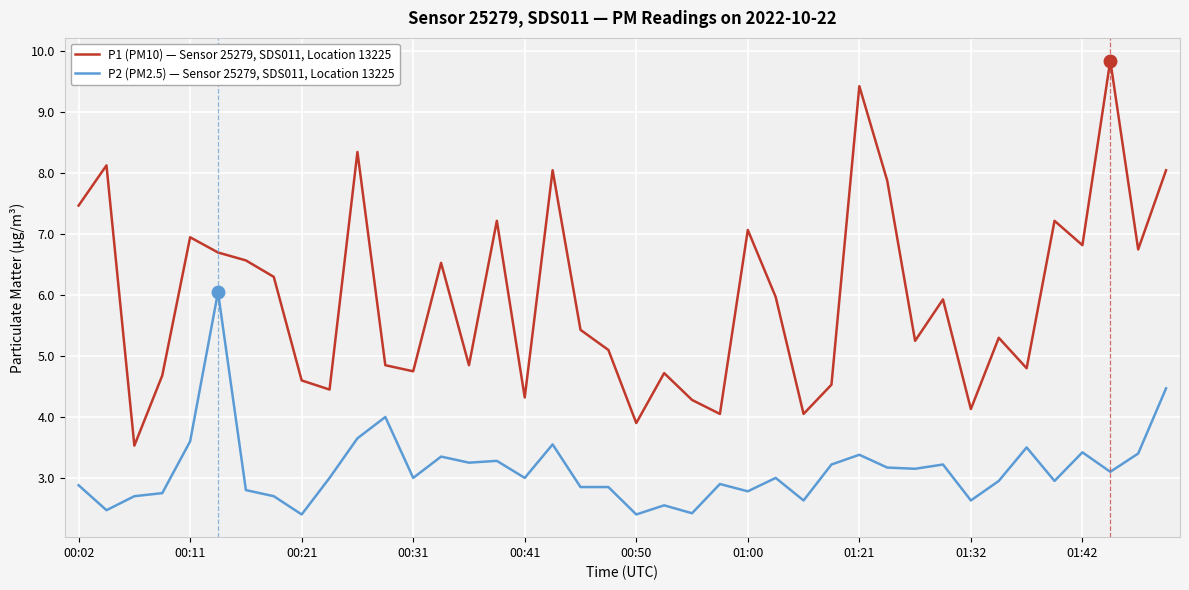

True or false: P2 (PM2.5) — Sensor 25279, SDS011, Location 13225 and P1 (PM10) — Sensor 25279, SDS011, Location 13225 cross at least once.

False